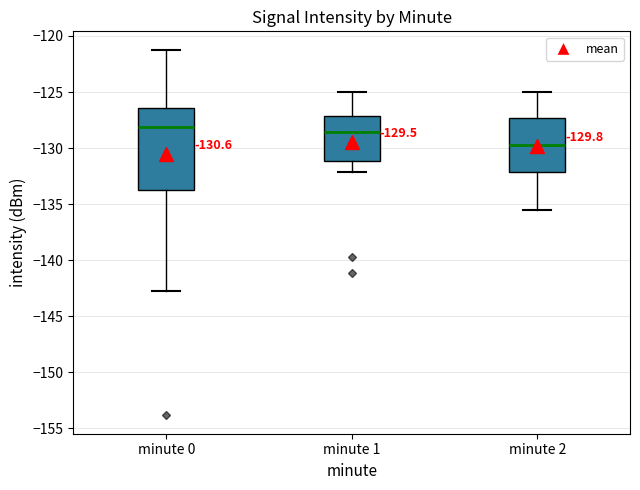

Comparing the boxes themselves (not the whiskers), which one is the tallest?

minute 0